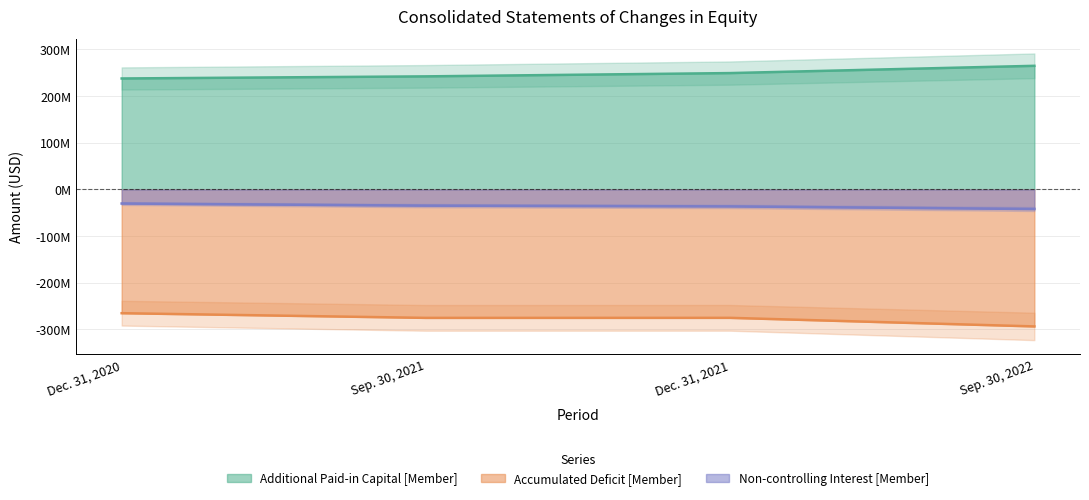

Reading left to right, extract all data points from this chart.

Additional Paid-in Capital [Member]: Dec. 31, 2020=237505357	Sep. 30, 2021=242031382	Dec. 31, 2021=249055600	Sep. 30, 2022=264621682
Accumulated Deficit [Member]: Dec. 31, 2020=-265134462	Sep. 30, 2021=-275167476	Dec. 31, 2021=-275090857	Sep. 30, 2022=-293459800
Non-controlling Interest [Member]: Dec. 31, 2020=-30283427	Sep. 30, 2021=-34815033	Dec. 31, 2021=-36454812	Sep. 30, 2022=-42108106